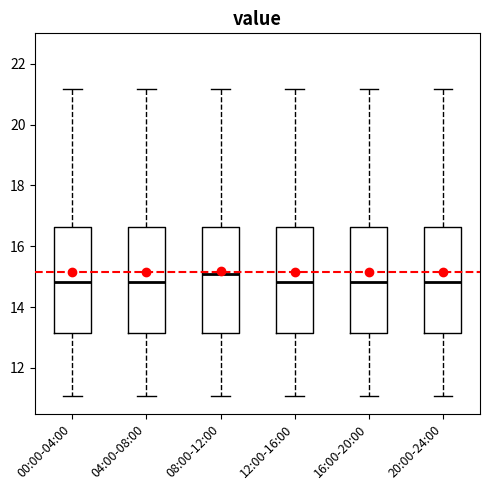

Where does the lower whisker of the box for 04:00-08:00 end on the y-axis? The values are not printed on the chart, so give them approximately, as read against the axis.

11.0